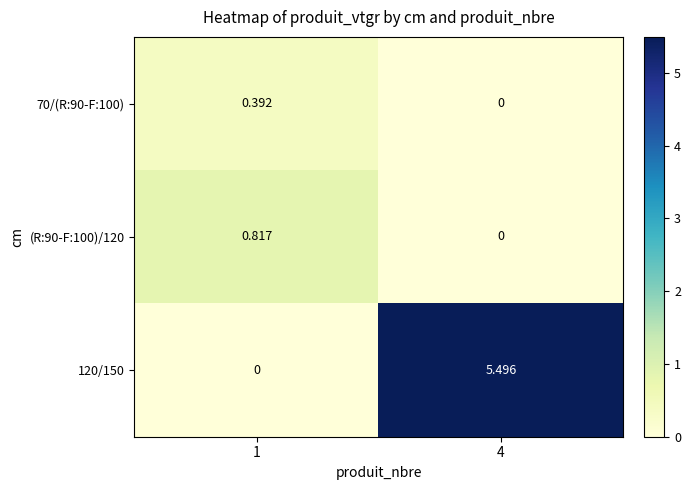

Between 1 and 4, which series saw the biggest shift?

120/150